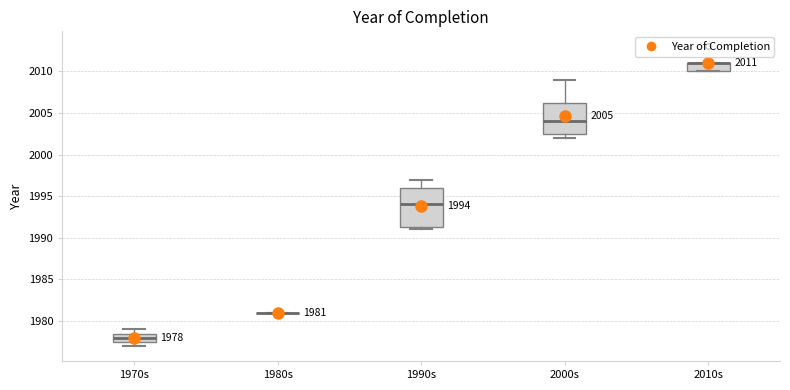

Which box is the tallest, from its lower edge to its upper edge?

1990s